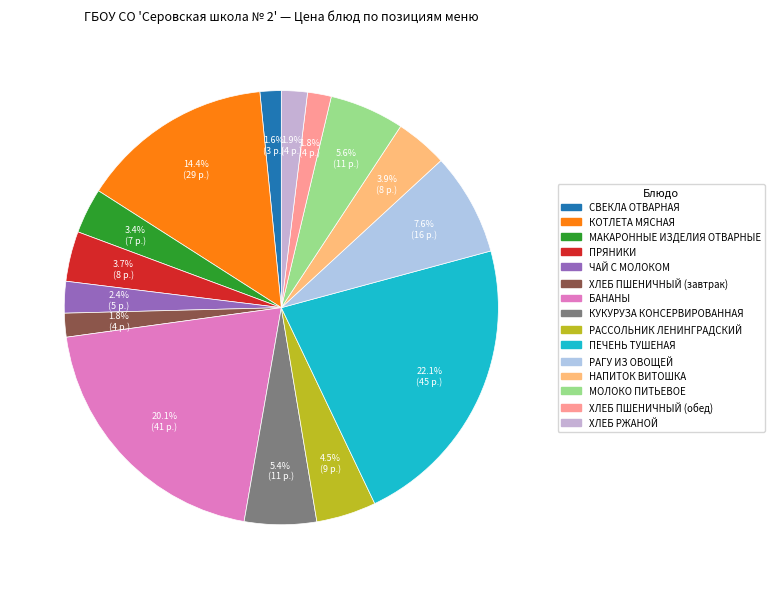

How many segments does this pie chart have?

15